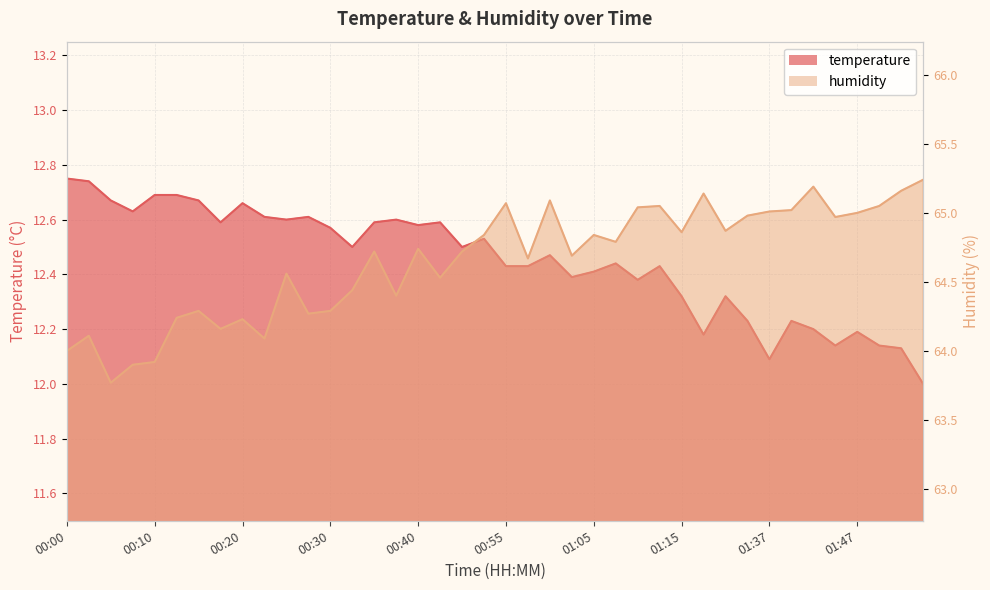

What are all the series names shown in the legend?

temperature, humidity